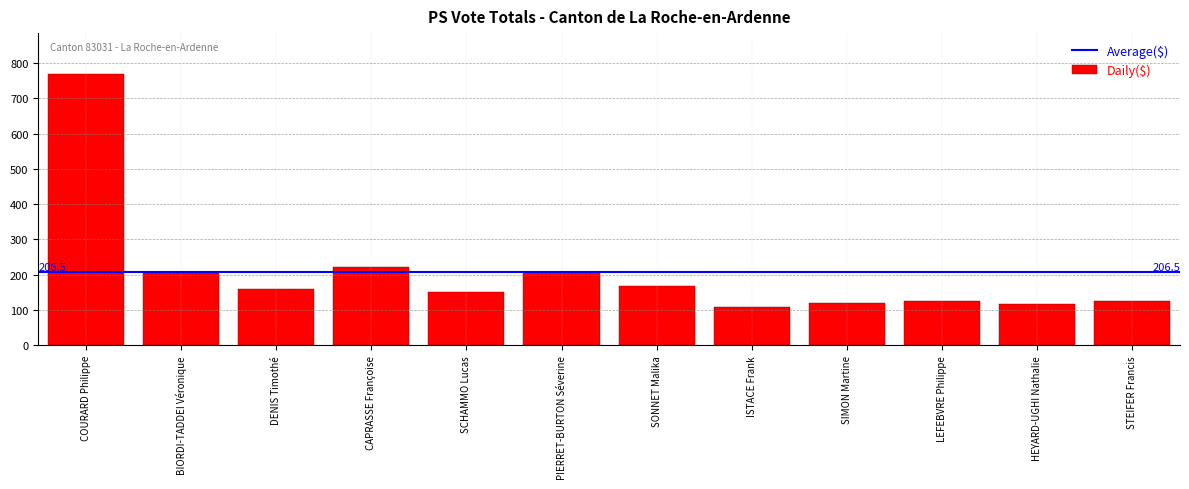

What is the sum of all values?

2478